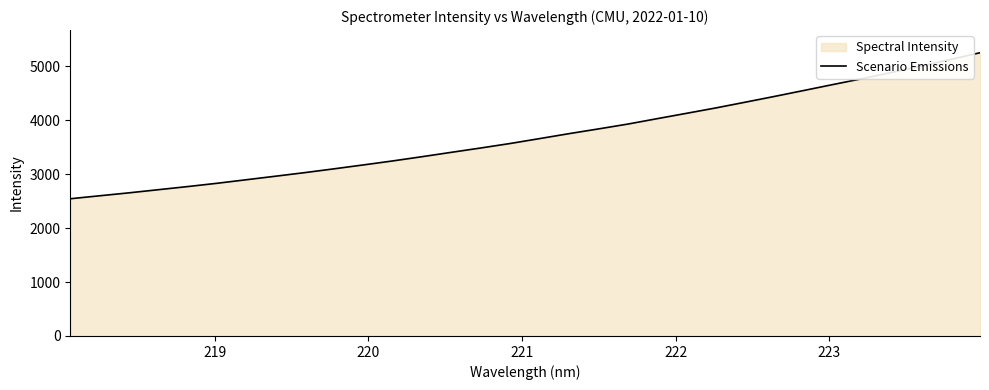

What is the smallest value displayed?

2544.2